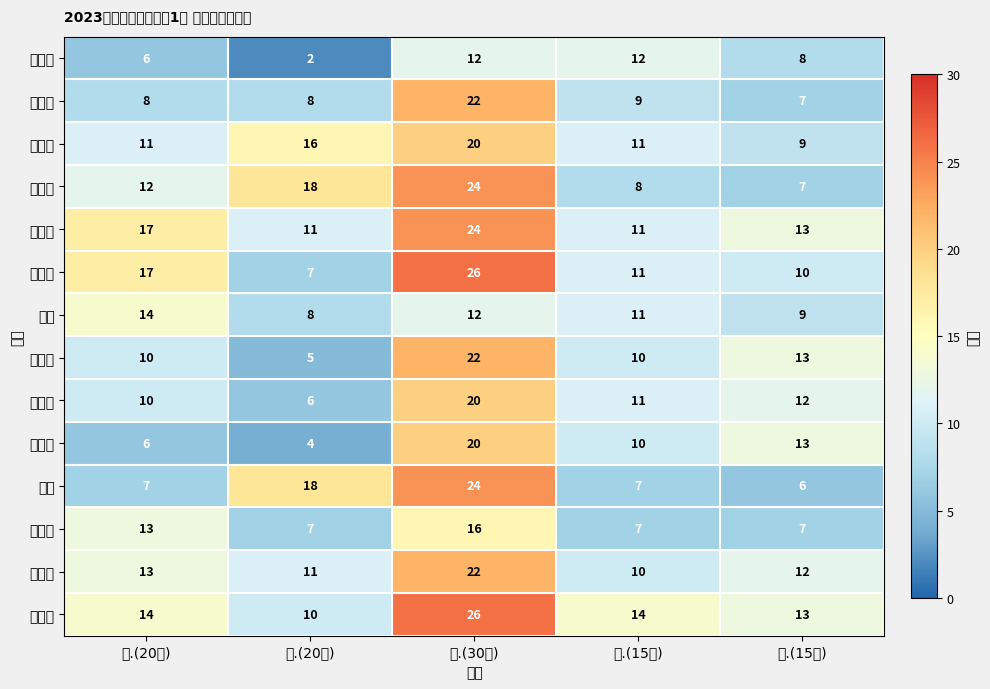

At how many categories does at least one series exceed 6?

5